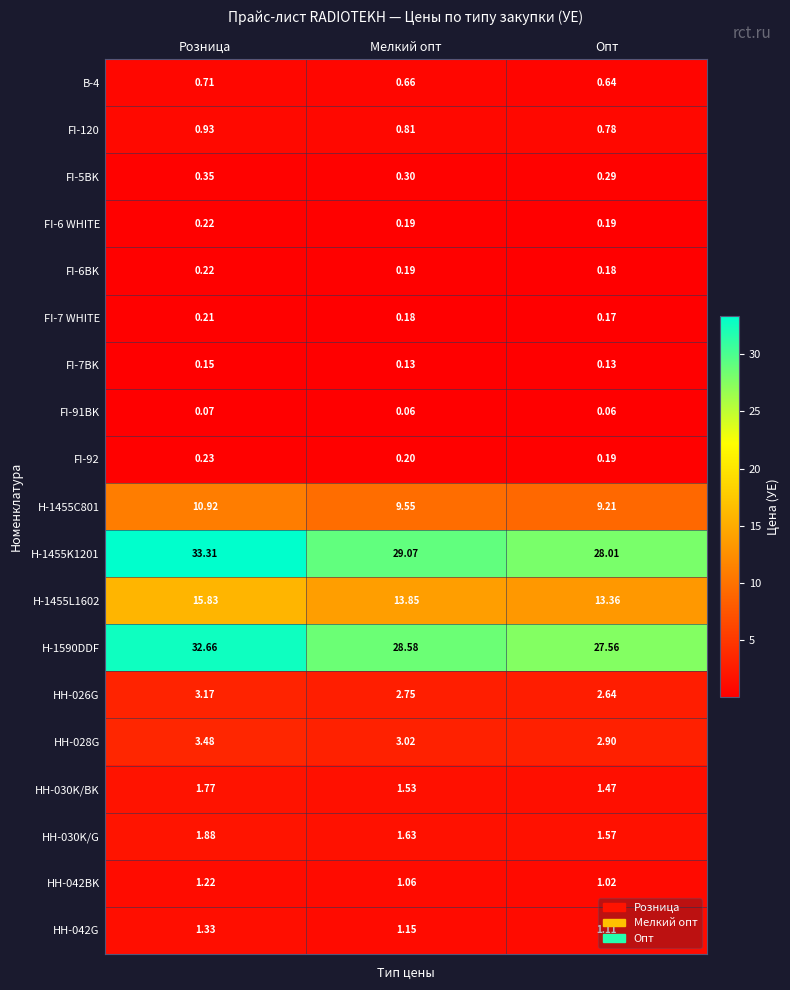

What is the total value across all series at Опт?

91.5